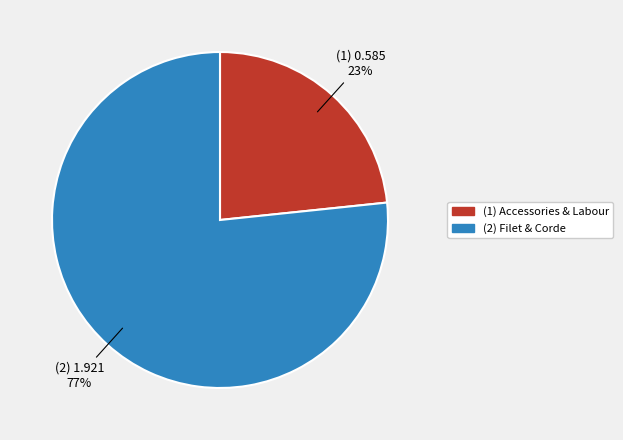

Combined, do (1) Accessories & Labour and (2) Filet & Corde account for over 50%?

Yes